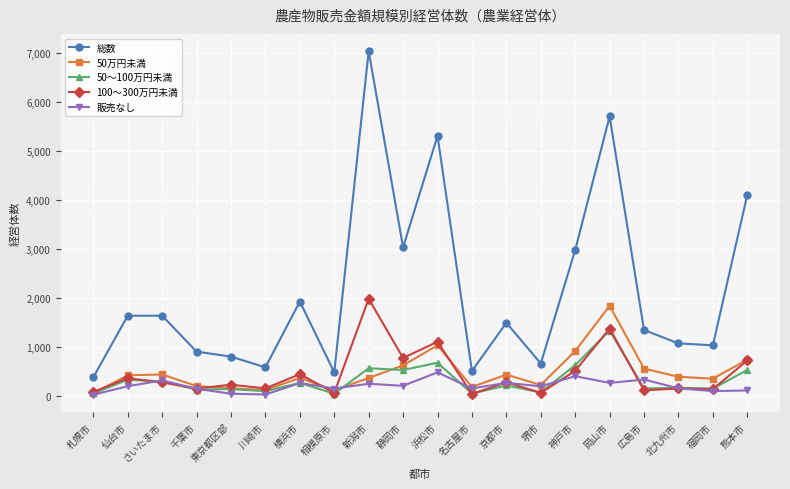

Where is 50～100万円未満 nearest to the value 696?

浜松市